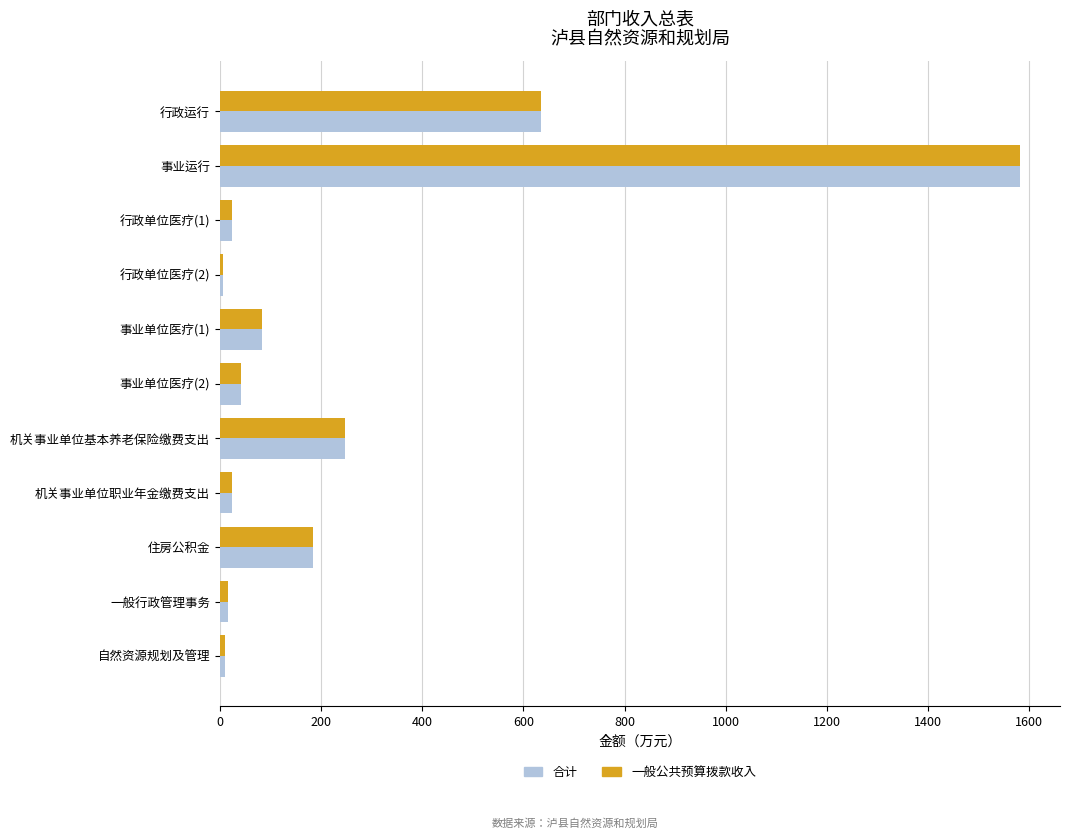

True or false: 一般公共预算拨款收入 has a value of 635.3 at 行政运行.

True